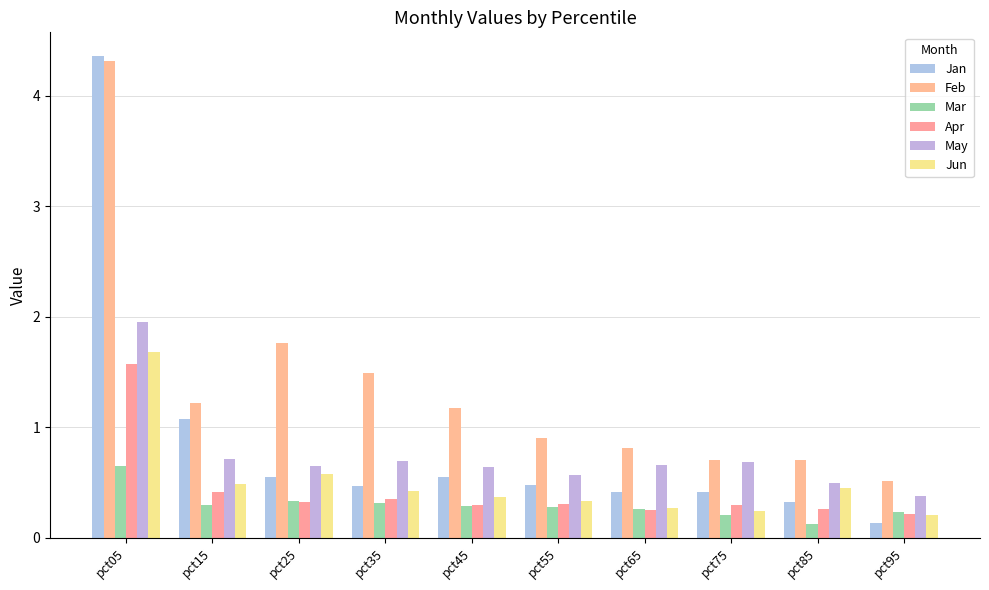

What is the spread (max minus min) of values at pct15?

0.9